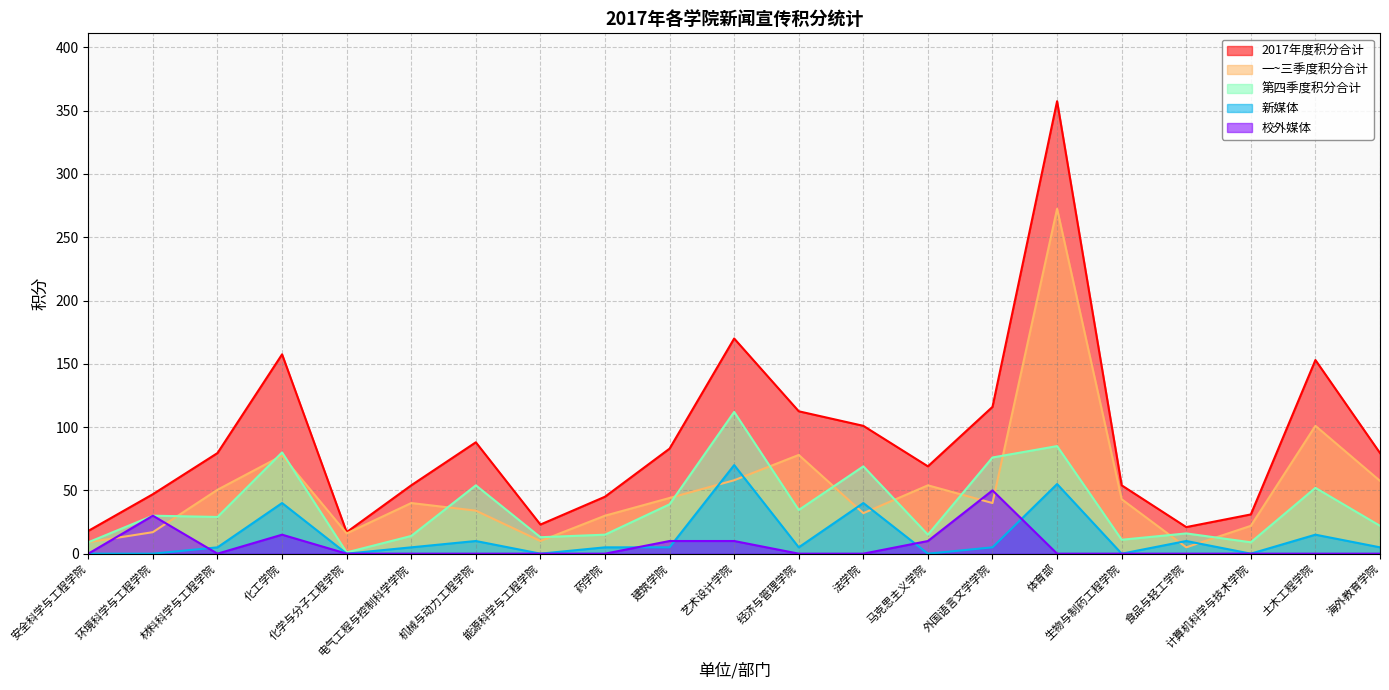

What is the minimum value for 2017年度积分合计?

17.0